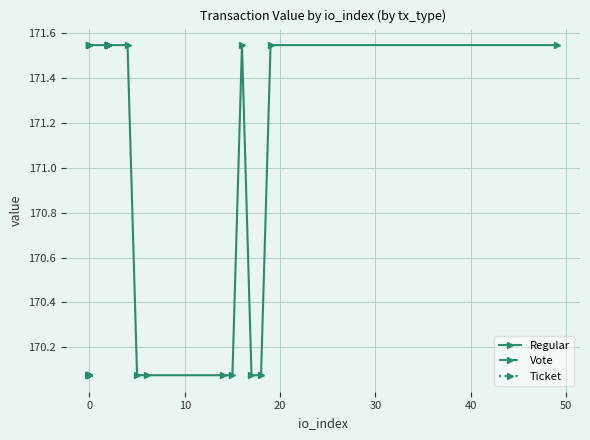

Rank the series by their average value, from highest to lowest.

Vote, Regular, Ticket